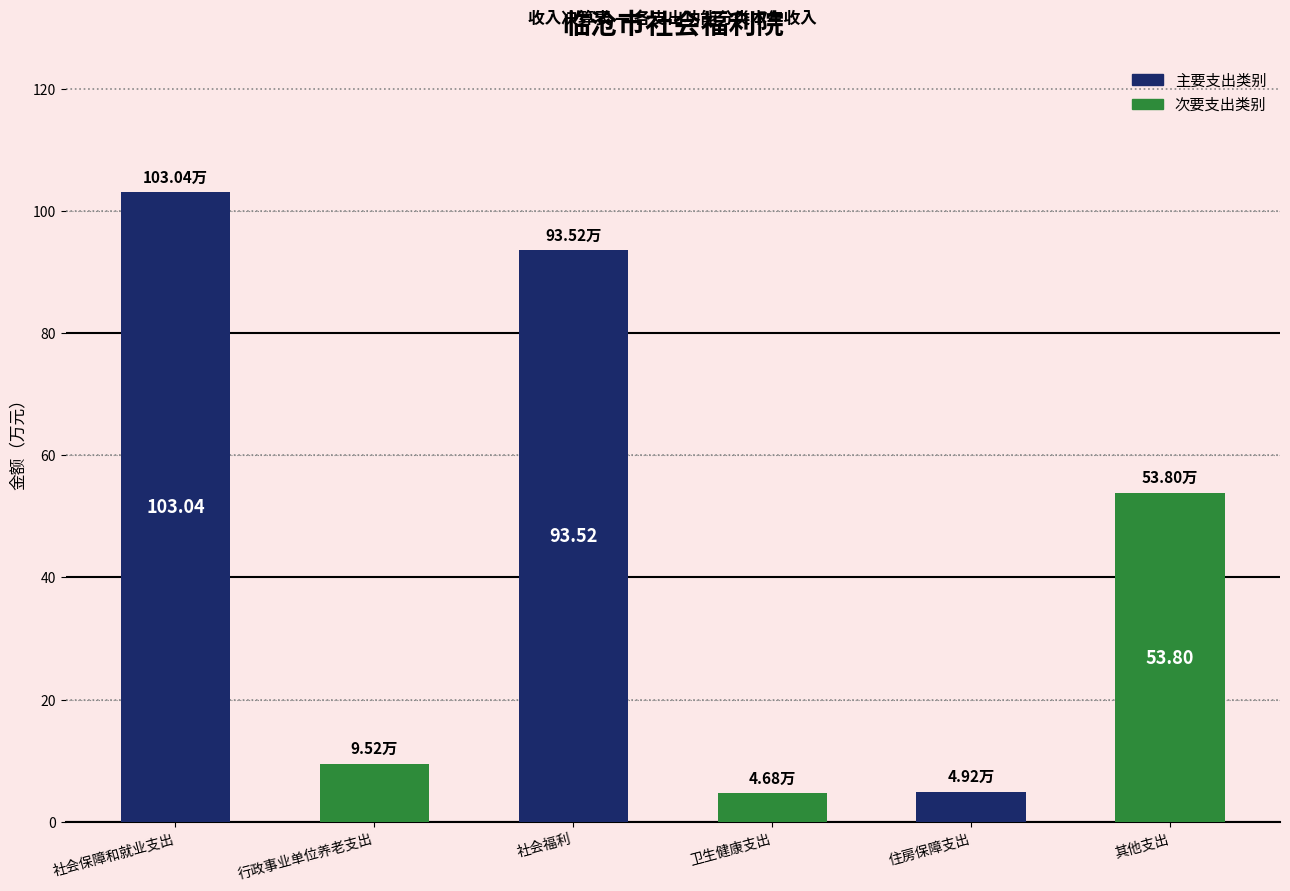

At which label is the value closest to 53?

其他支出